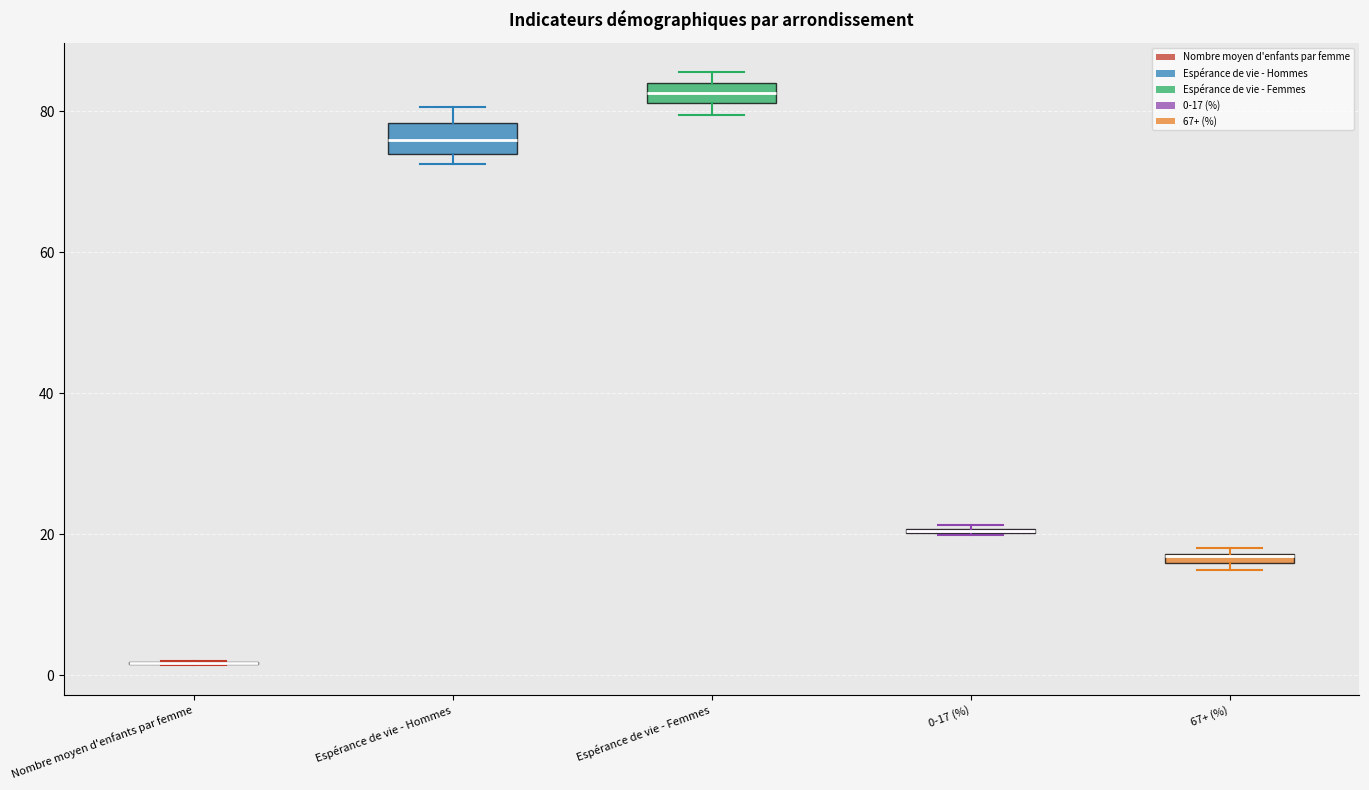

Where does the median line of the box for Espérance de vie - Hommes sit on the y-axis? The values are not printed on the chart, so give them approximately, as read against the axis.

76